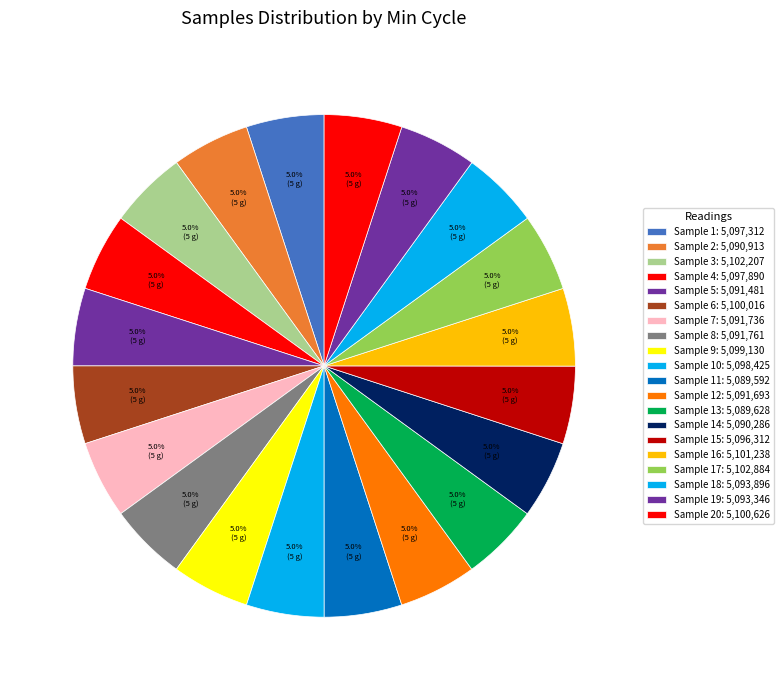

How many slices are in this pie chart?

20